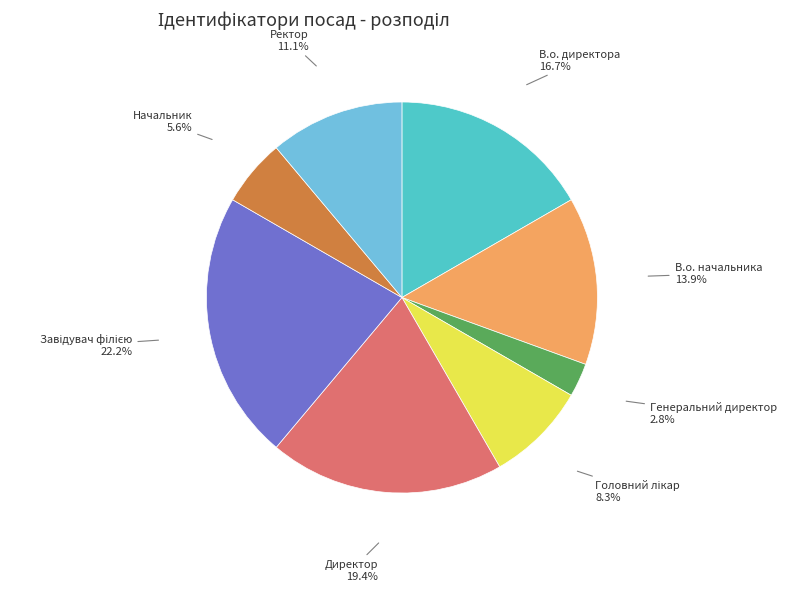

Is it true that В.о. директора is 30% of the pie?

False